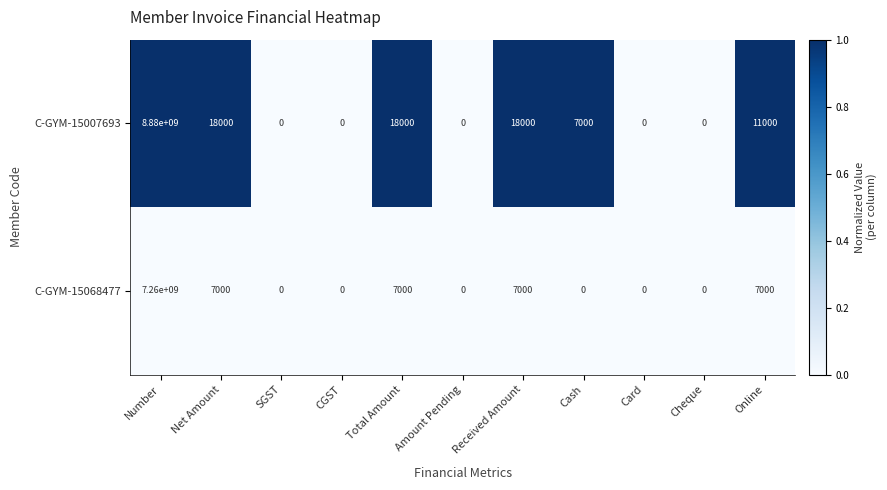

Is it true that C-GYM-15007693 equals 0 at Amount Pending?

True